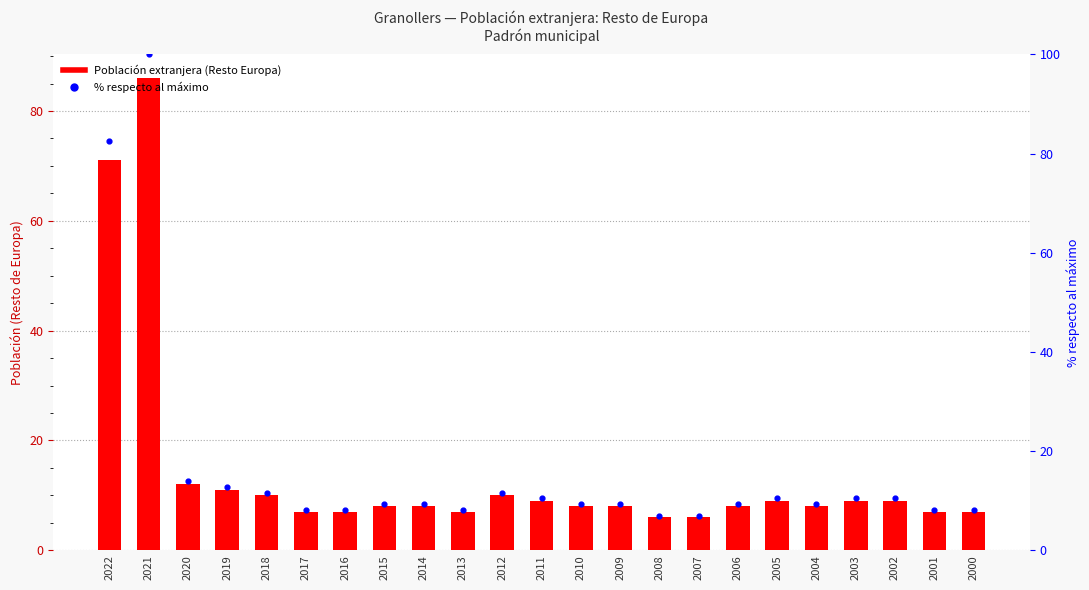

What are all the series names shown in the legend?

Población extranjera (Resto Europa), % respecto al máximo